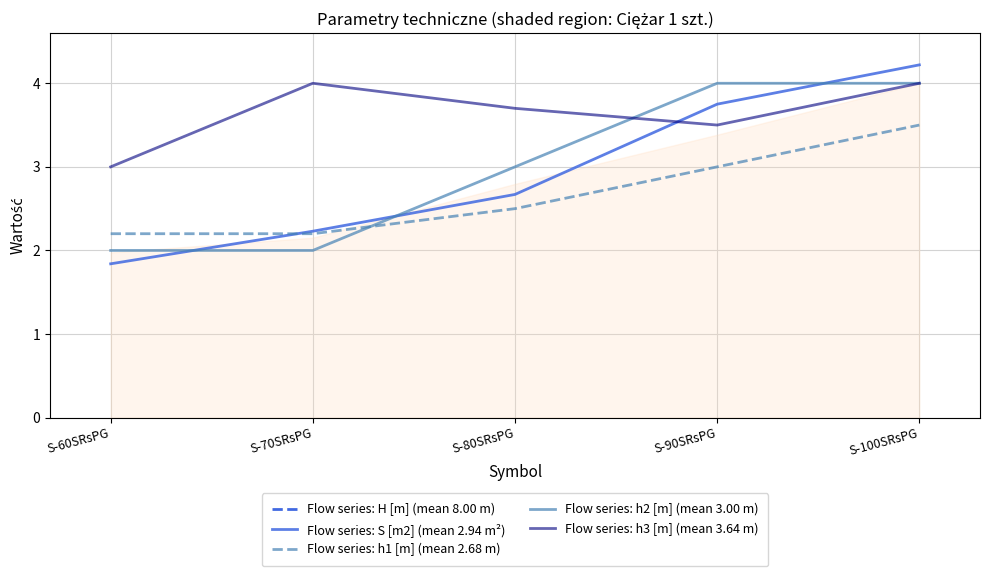

Which series has the largest range (max minus min)?

Flow series: H [m] (mean 8.00 m)